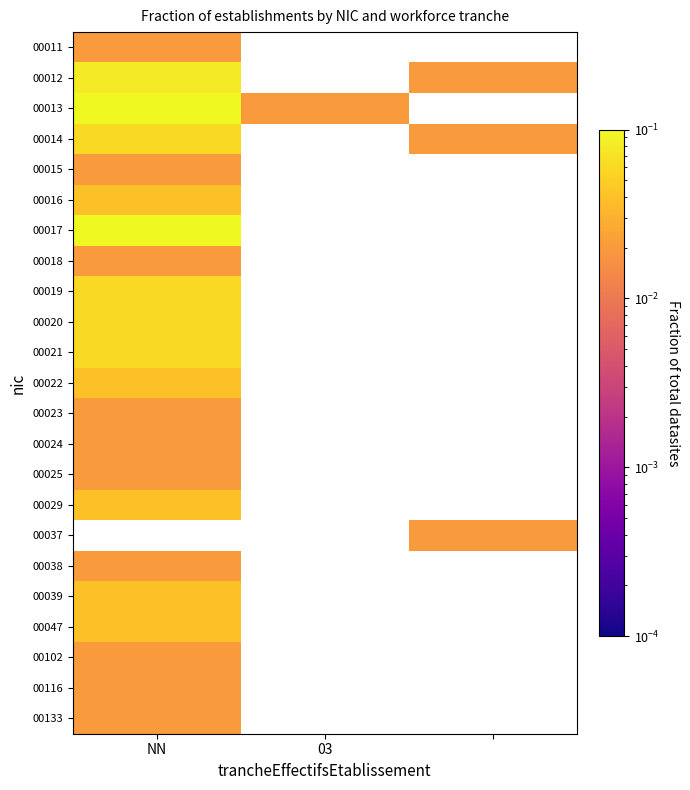

Reading left to right, extract all data points from this chart.

00011: 0.0	0.0	0.0
00012: 0.1	0.0	0.0
00013: 0.1	0.0	0.0
00014: 0.1	0.0	0.0
00015: 0.0	0.0	0.0
00016: 0.0	0.0	0.0
00017: 0.1	0.0	0.0
00018: 0.0	0.0	0.0
00019: 0.1	0.0	0.0
00020: 0.1	0.0	0.0
00021: 0.1	0.0	0.0
00022: 0.0	0.0	0.0
00023: 0.0	0.0	0.0
00024: 0.0	0.0	0.0
00025: 0.0	0.0	0.0
00029: 0.0	0.0	0.0
00037: 0.0	0.0	0.0
00038: 0.0	0.0	0.0
00039: 0.0	0.0	0.0
00047: 0.0	0.0	0.0
00102: 0.0	0.0	0.0
00116: 0.0	0.0	0.0
00133: 0.0	0.0	0.0